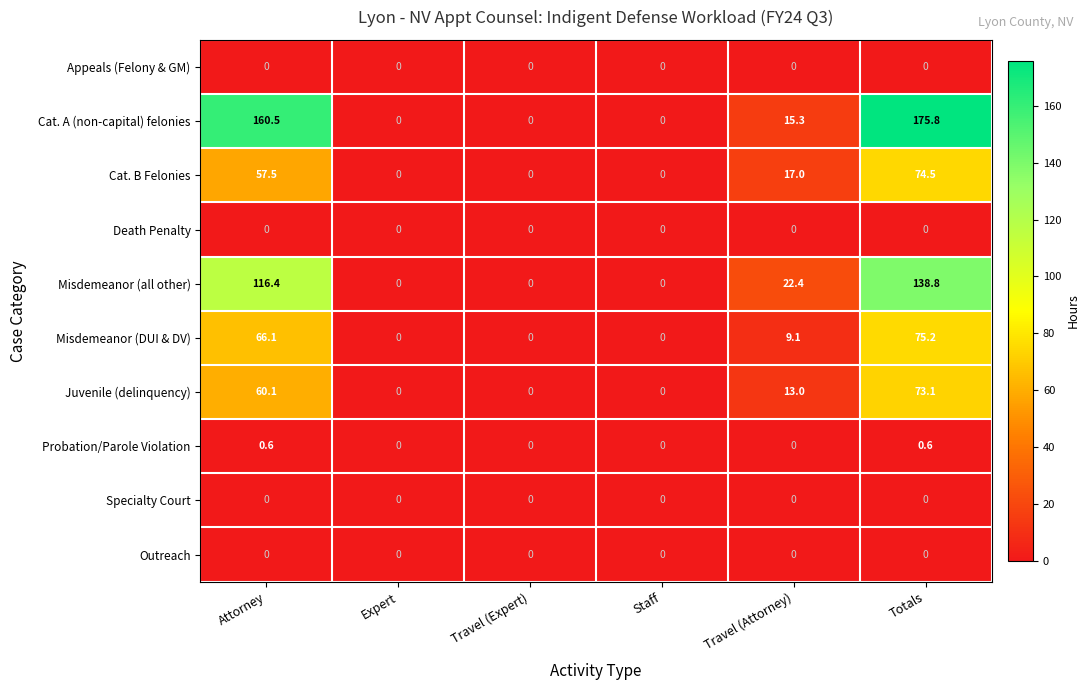

Which series has the widest spread of values?

Cat. A (non-capital) felonies